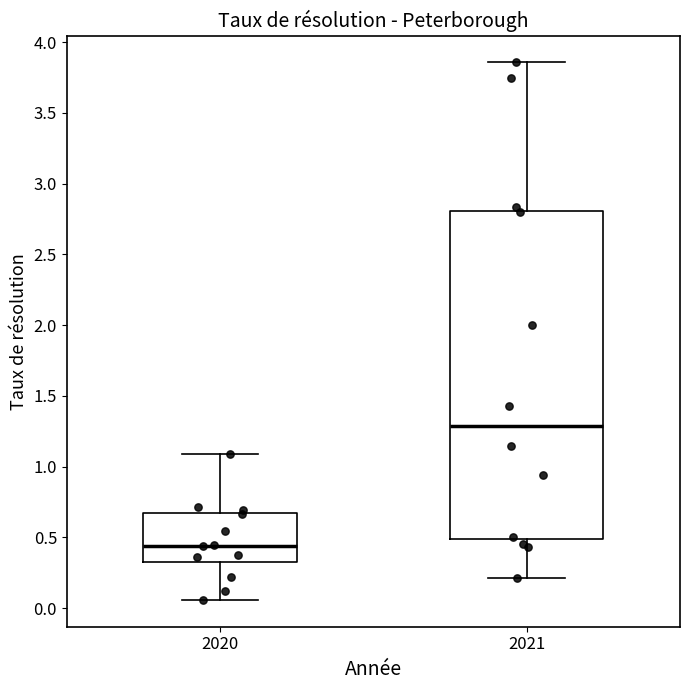

Comparing the boxes themselves (not the whiskers), which one is the tallest?

2021